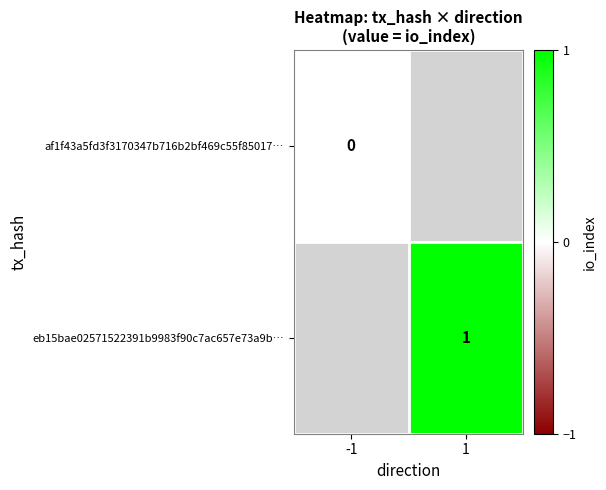

Is it true that eb15bae02571522391b9983f90c7ac657e73a9b… equals 1 at 1?

True